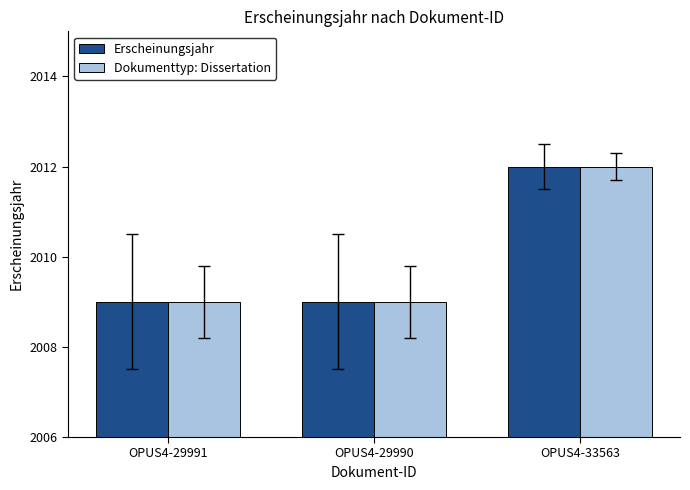

How many bars are there in total?

6